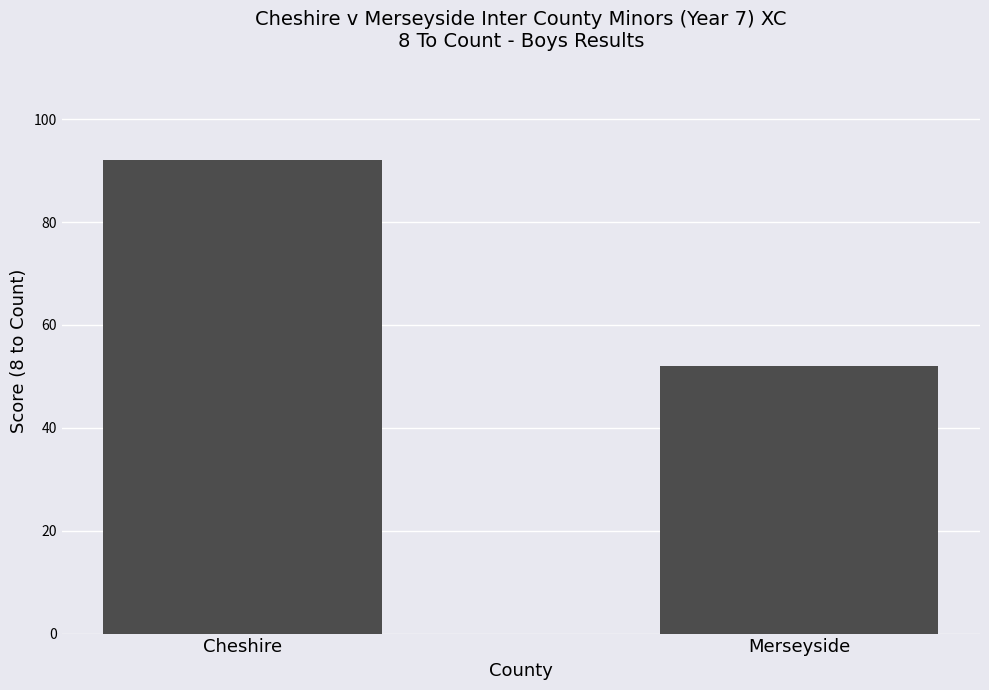

Read the value at Merseyside, to the nearest 10.

50